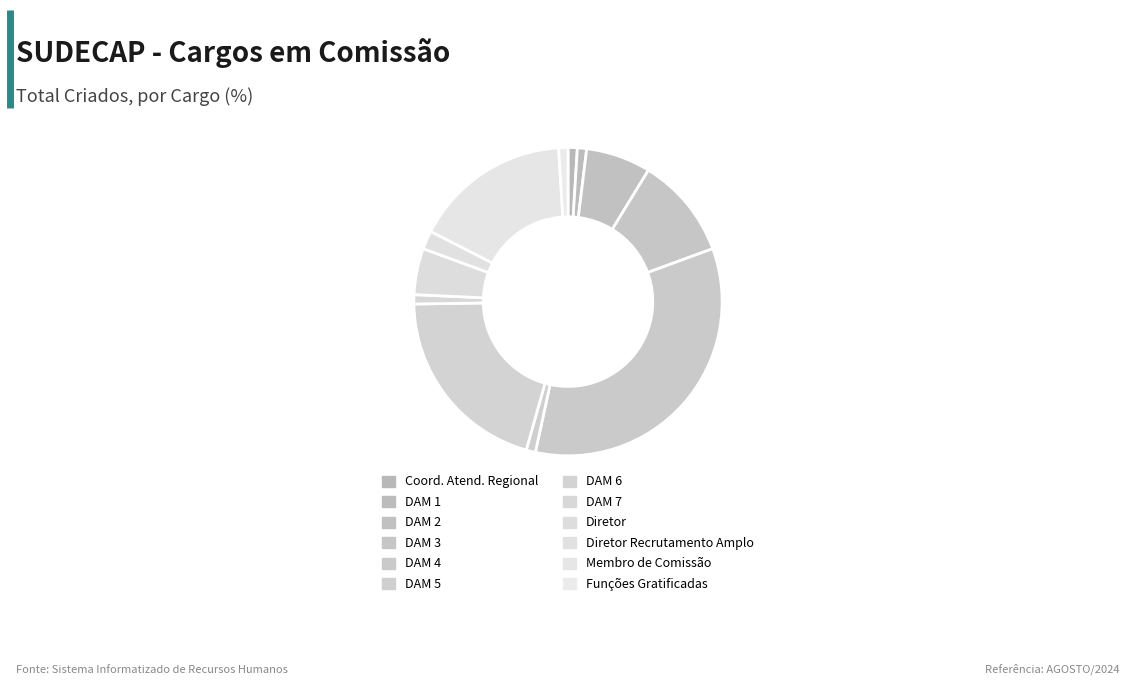

How many segments does this pie chart have?

12